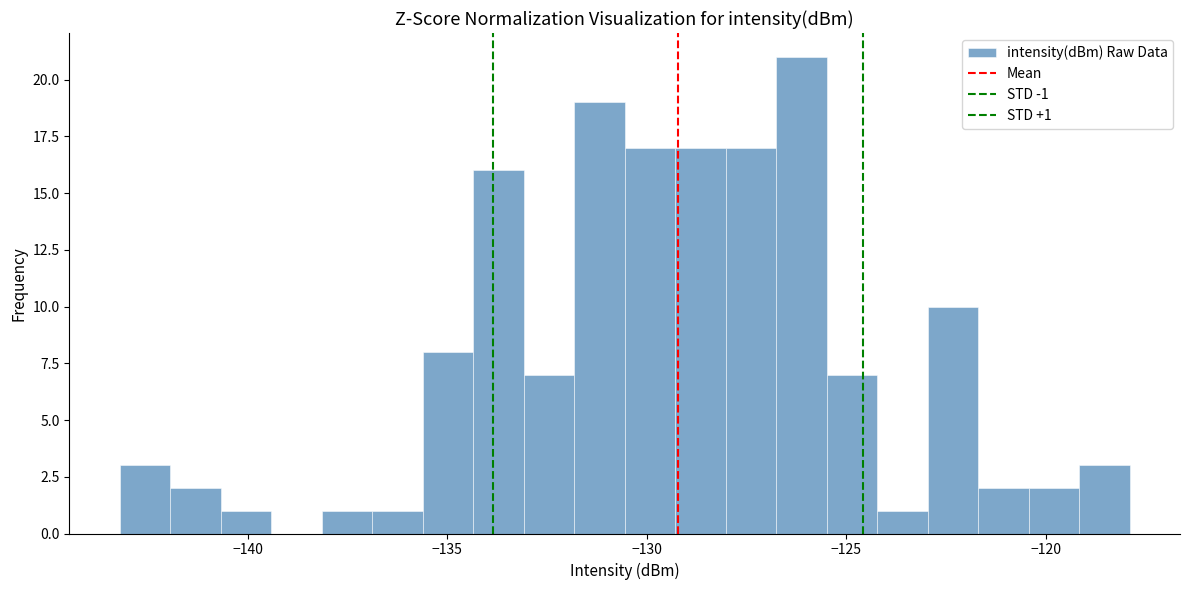

Read against the x-axis, roughly where is the centre of the tallest bar?

-126.0